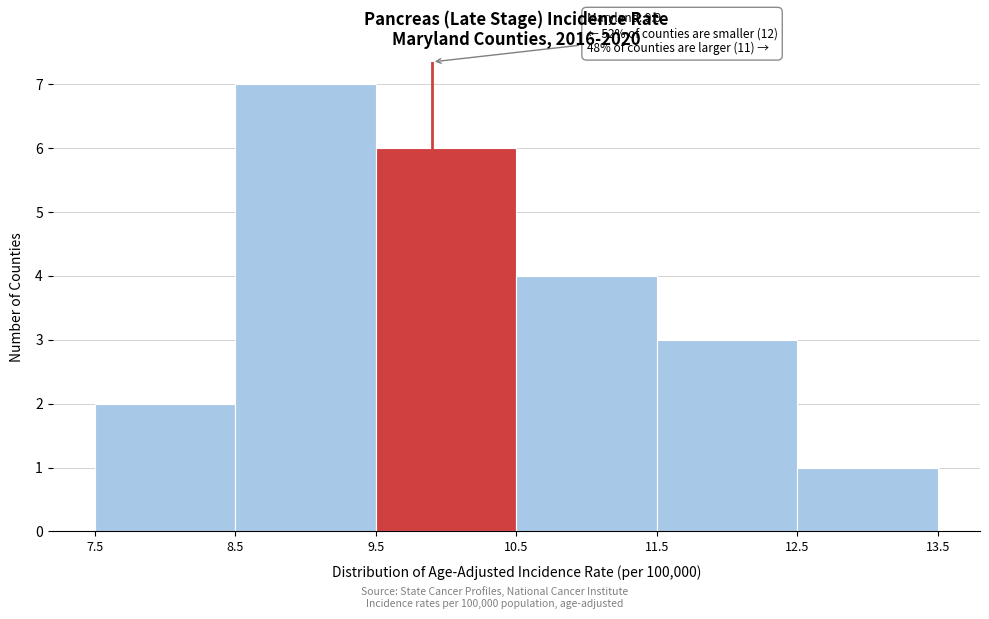

Over which range of the x-axis is the bar tallest?

8.5 to 9.5